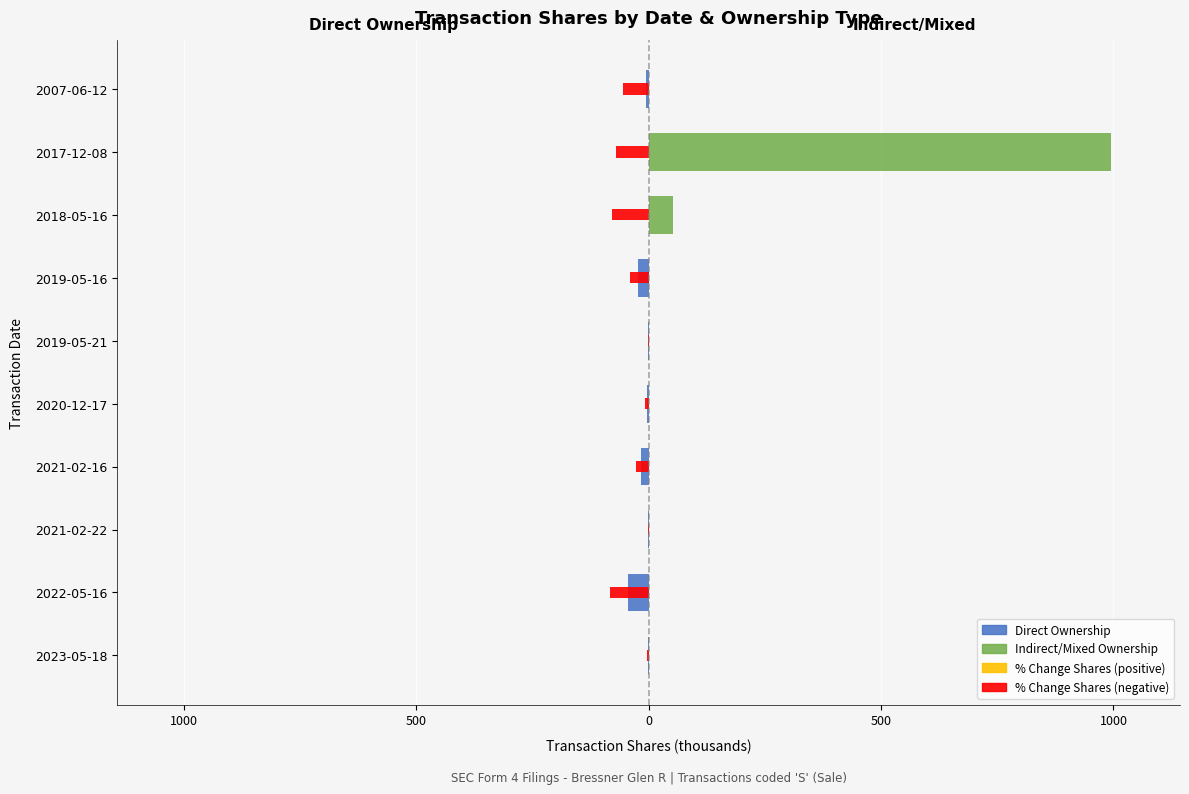

What is the sum of all Direct Ownership values?

-99.5